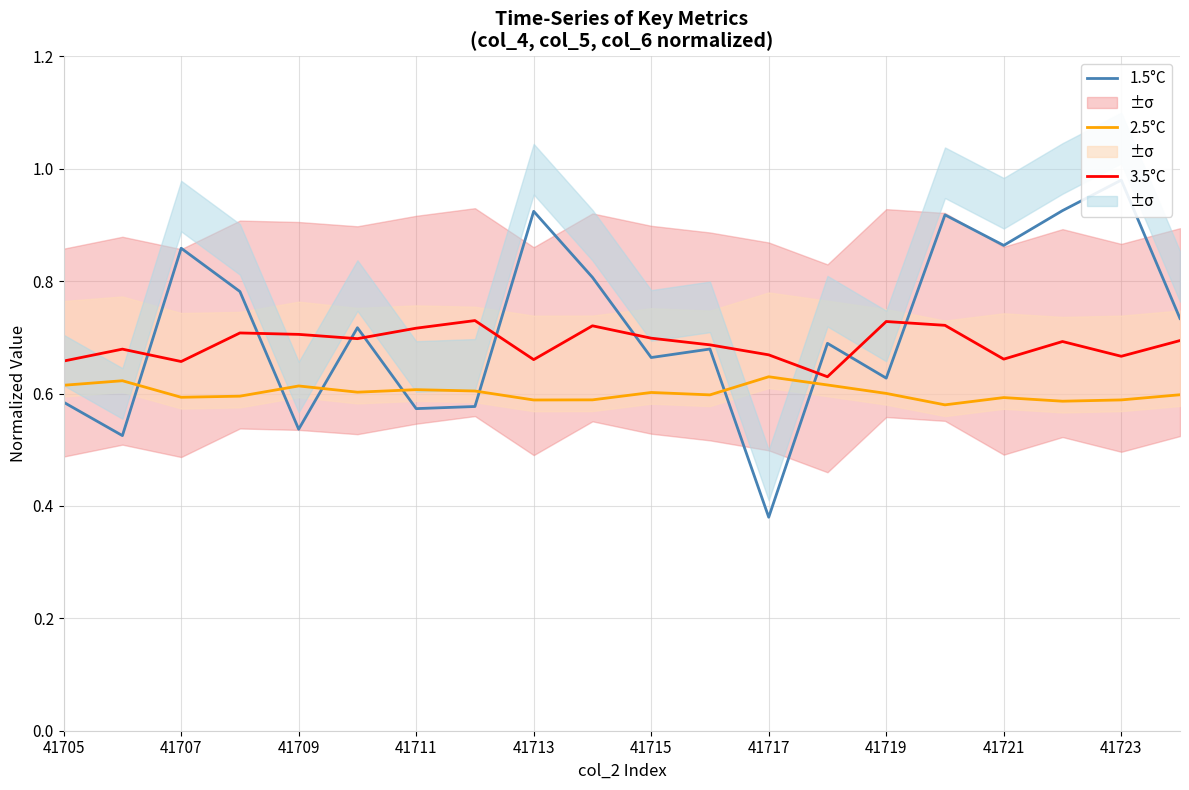

Is the value of 3.5°C at 41715 greater than the value of 2.5°C at 41723?

Yes